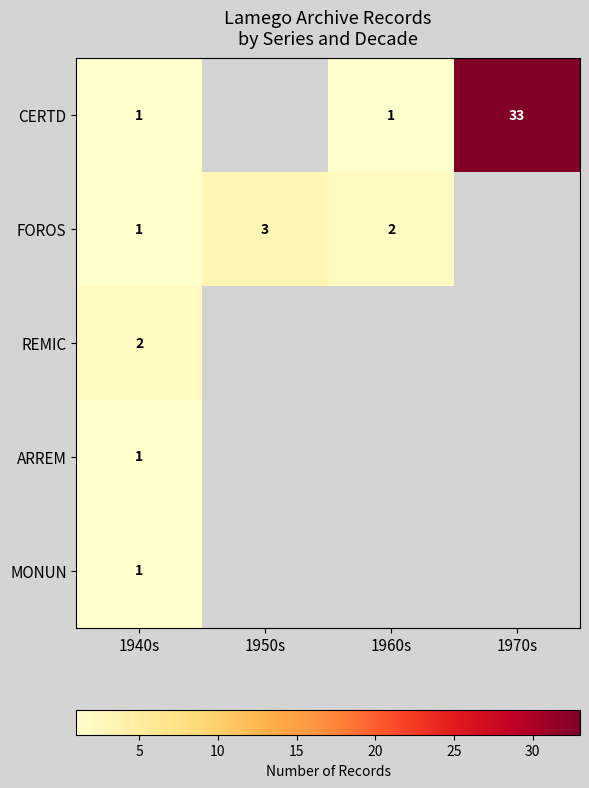

What is the maximum value shown in the chart?

33